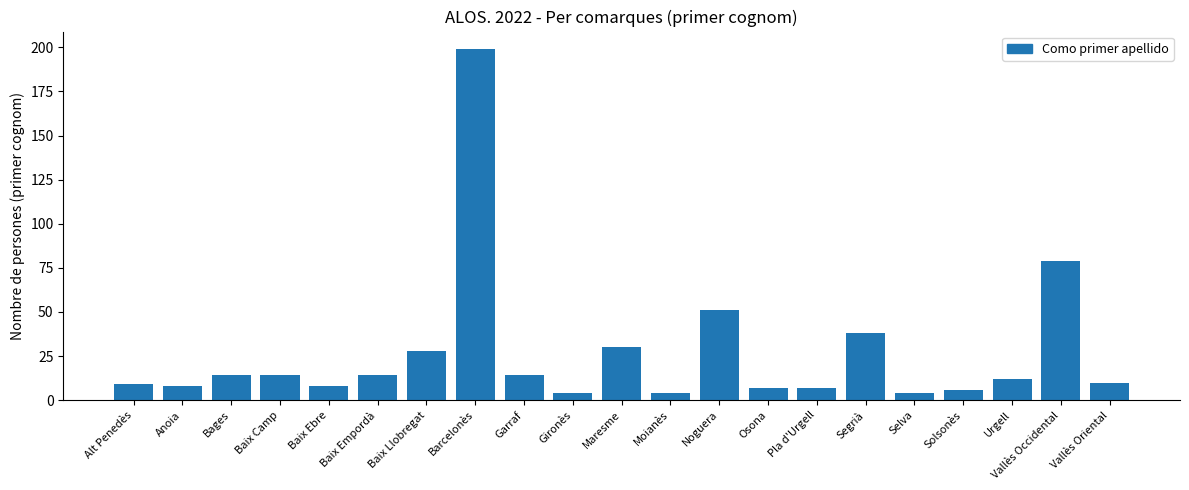

Does the chart contain any negative values?

No